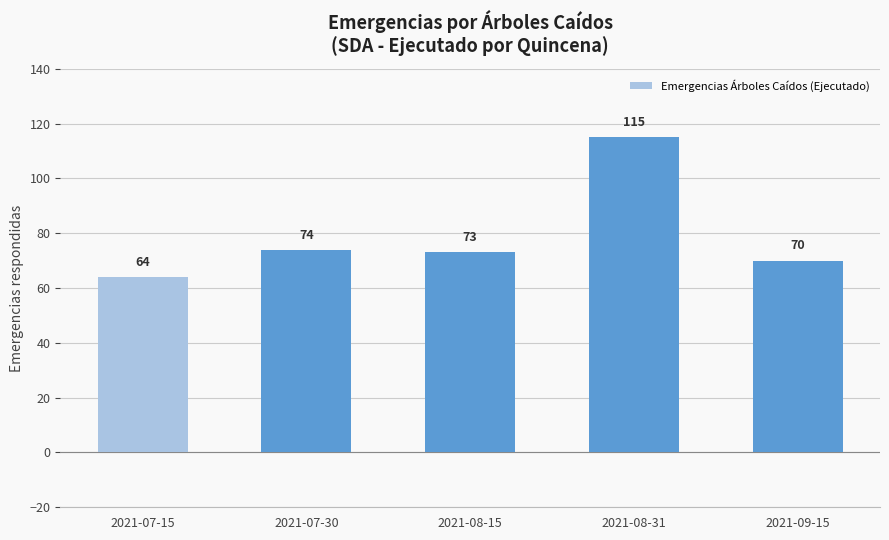

Reading left to right, extract all data points from this chart.

2021-07-15=64	2021-07-30=74	2021-08-15=73	2021-08-31=115	2021-09-15=70